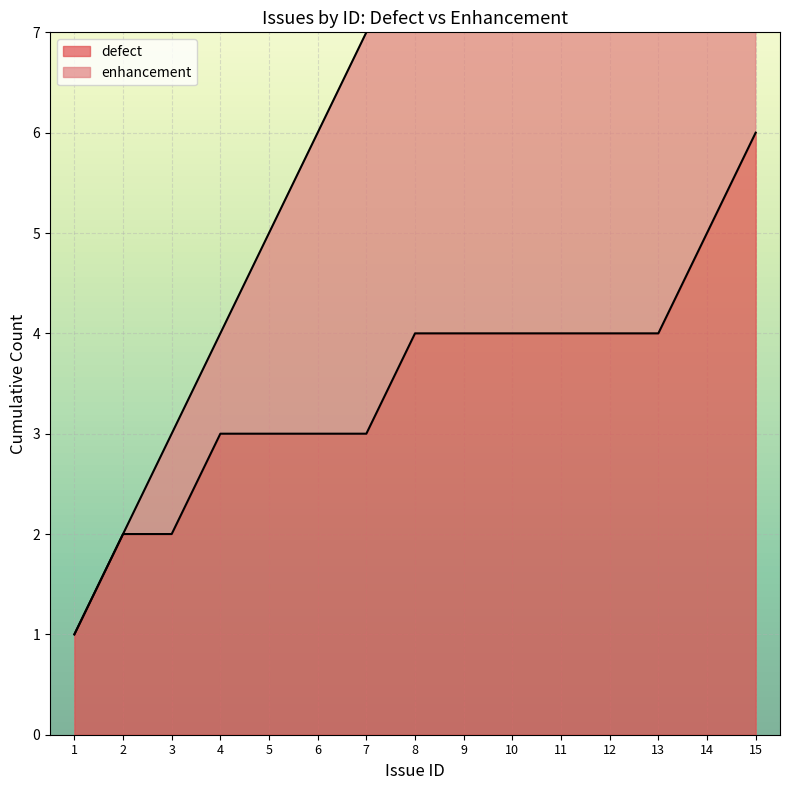

The value of defect at 2 is 1. True or false?

False